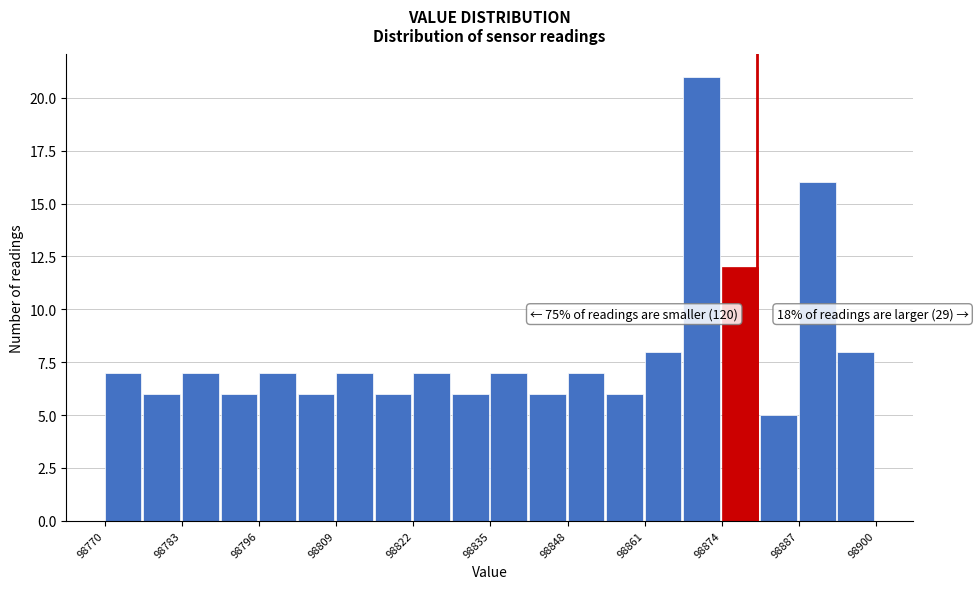

Around what value on the x-axis is the tallest bar? Give the approximate position of its centre, as read against the axis.

98870